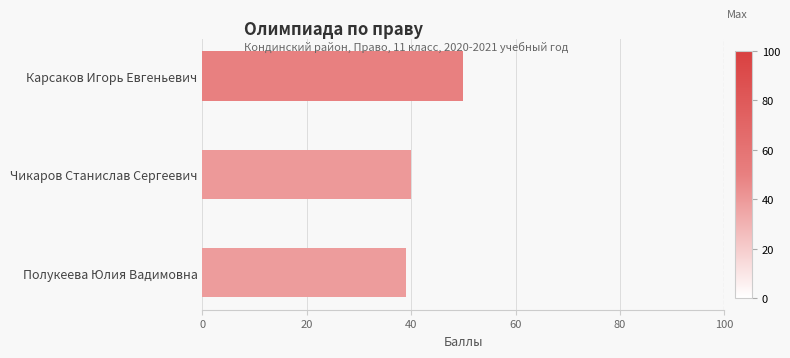

What is the difference between the maximum and minimum values?

11